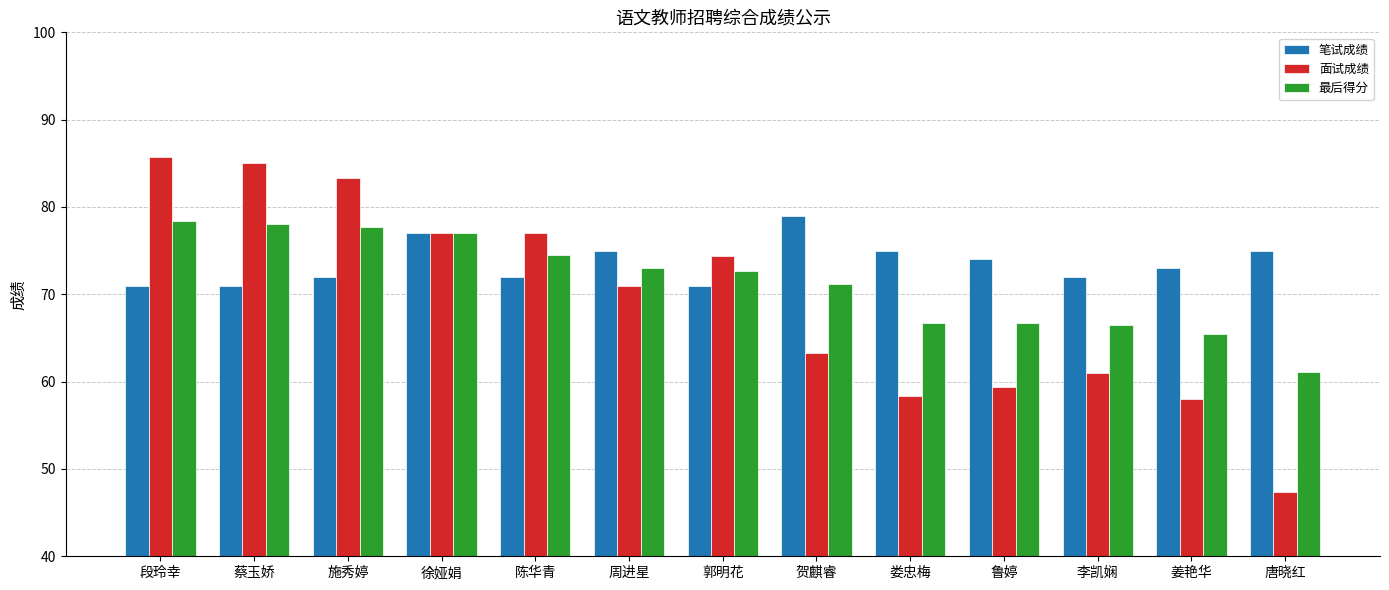

How many groups of bars are there?

13